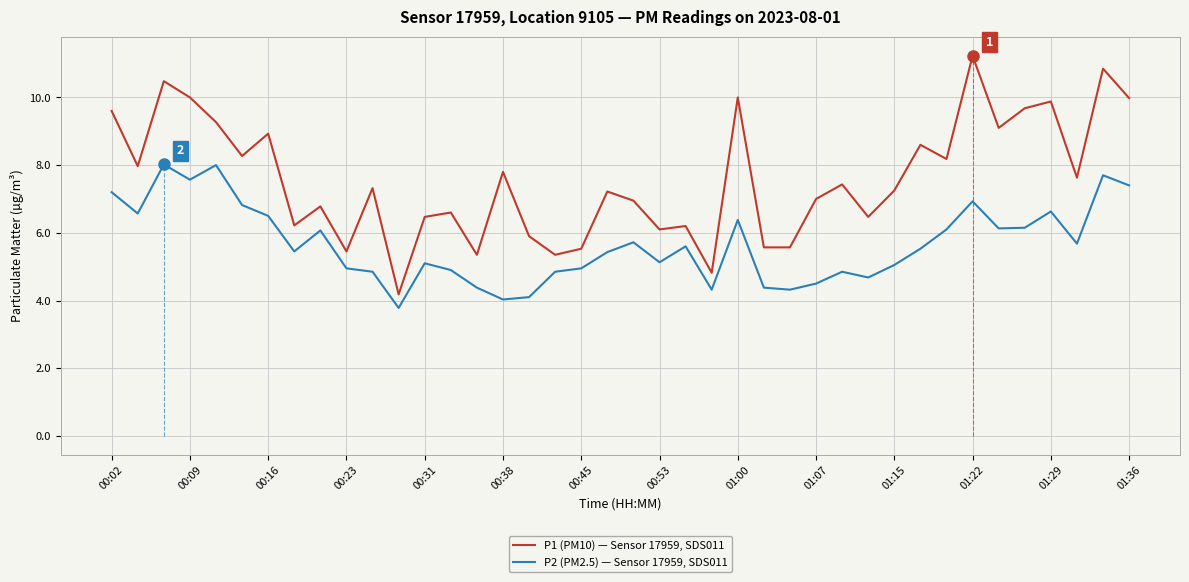

Does the chart display data point markers on the line(s)?

No